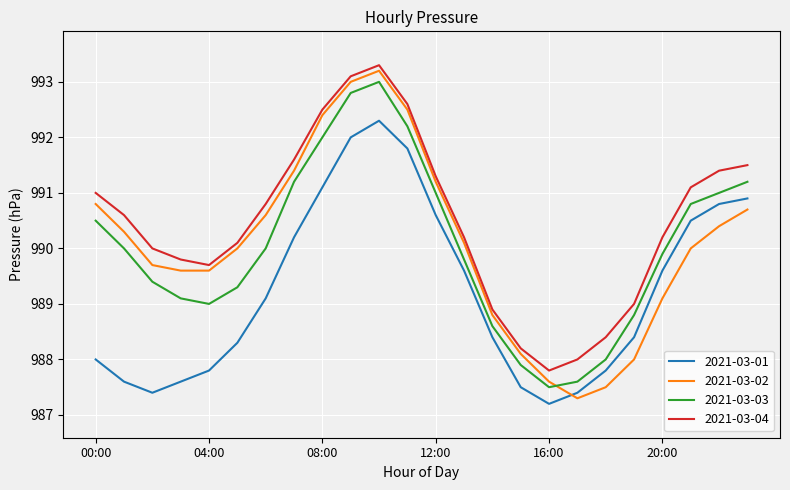

Reading left to right, extract all data points from this chart.

2021-03-01: 988.0	987.6	987.4	987.6	987.8	988.3	989.1	990.2	991.1	992.0	992.3	991.8	990.6	989.6	988.4	987.5	987.2	987.4	987.8	988.4	989.6	990.5	990.8	990.9
2021-03-02: 990.8	990.3	989.7	989.6	989.6	990.0	990.6	991.4	992.4	993.0	993.2	992.5	991.2	990.1	988.8	988.1	987.6	987.3	987.5	988.0	989.1	990.0	990.4	990.7
2021-03-03: 990.5	990.0	989.4	989.1	989.0	989.3	990.0	991.2	992.0	992.8	993.0	992.2	991.0	989.8	988.6	987.9	987.5	987.6	988.0	988.8	989.9	990.8	991.0	991.2
2021-03-04: 991.0	990.6	990.0	989.8	989.7	990.1	990.8	991.6	992.5	993.1	993.3	992.6	991.3	990.2	988.9	988.2	987.8	988.0	988.4	989.0	990.2	991.1	991.4	991.5